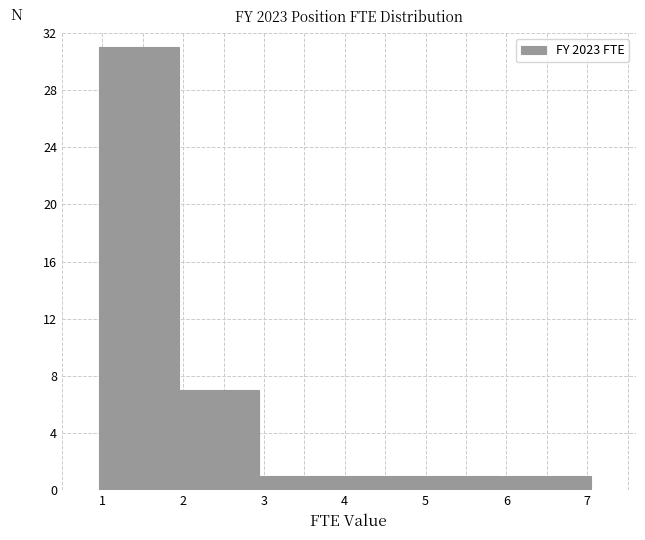

Read against the x-axis, roughly where is the centre of the tallest bar?

1.5